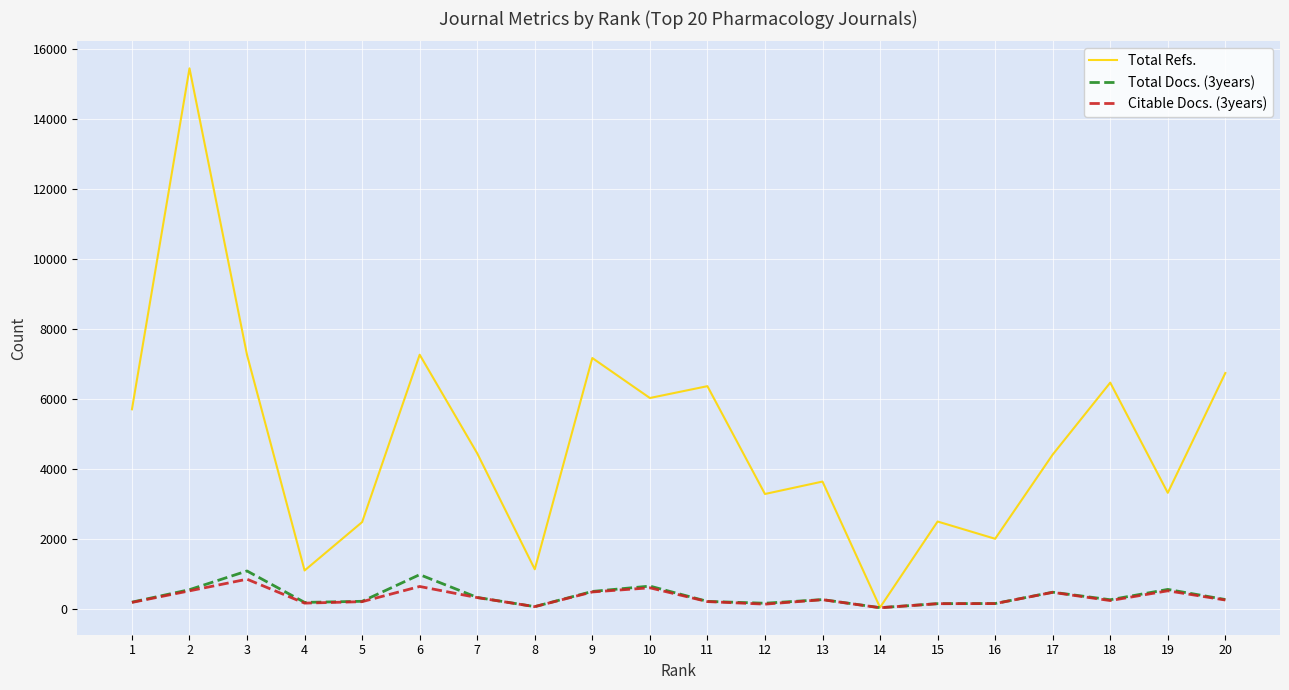

What is the approximate value of Citable Docs. (3years) at 15?

142